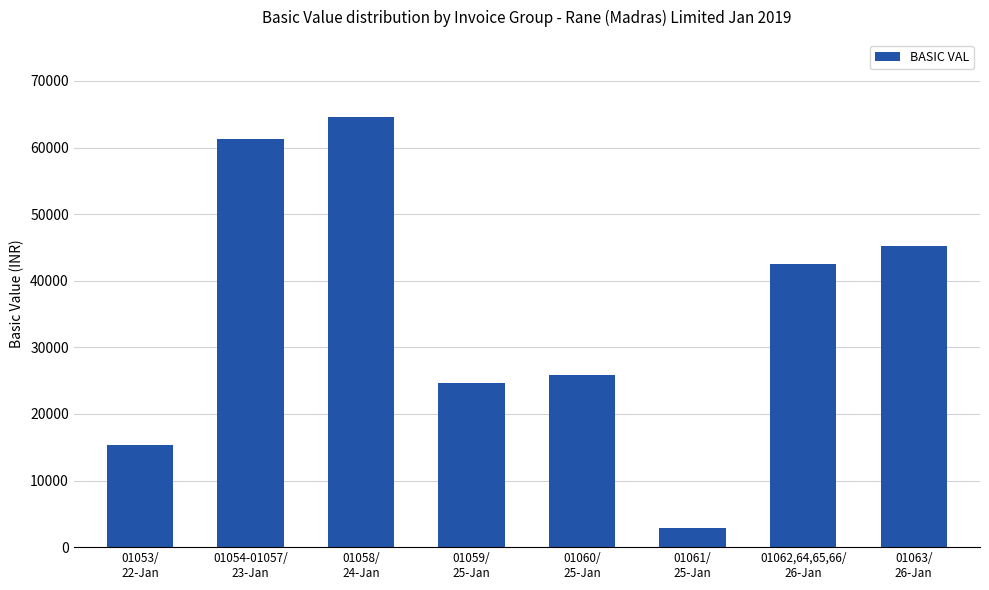

Reading left to right, list all the values displayed in this chart.

15375	61350	64550	24600	25820	2844	42450	45185